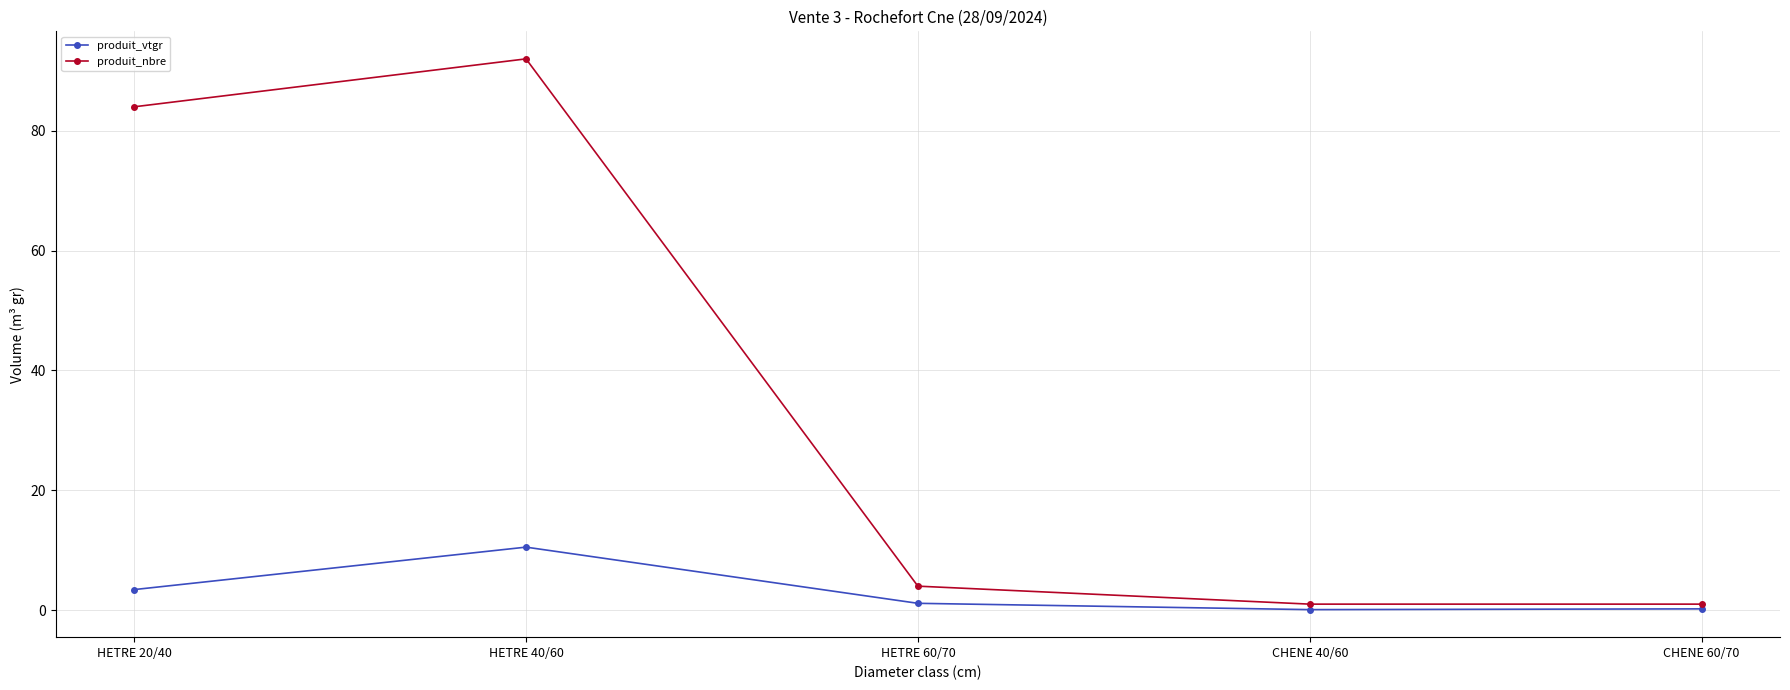

At which category is the sum across all series the highest?

HETRE 40/60